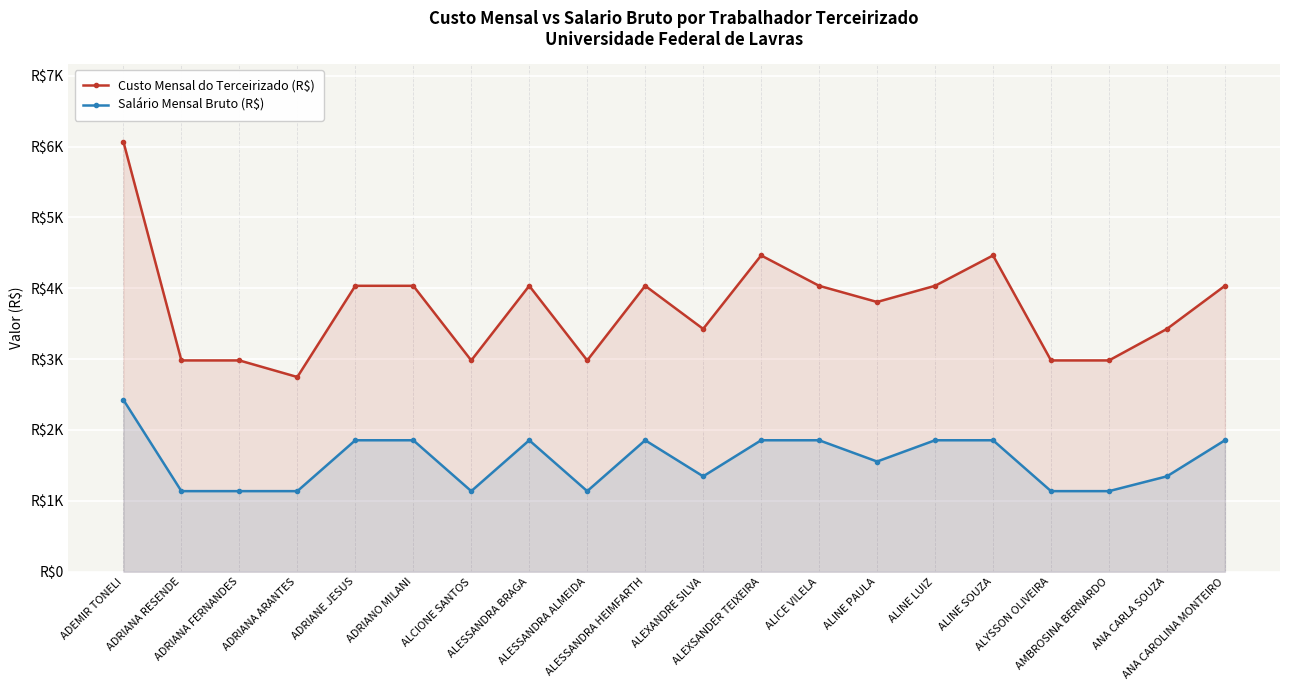

What is the highest value of the Custo Mensal do Terceirizado (R$) series?

6068.6